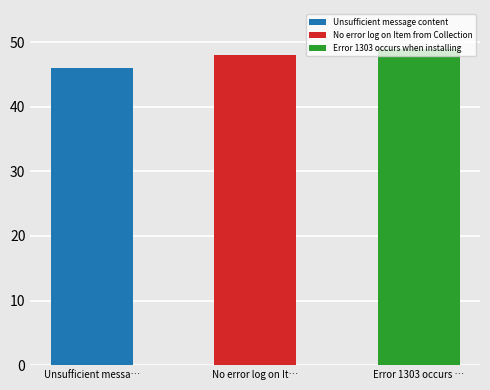

Reading right to left, list all the values displayed in this chart.

49	48	46